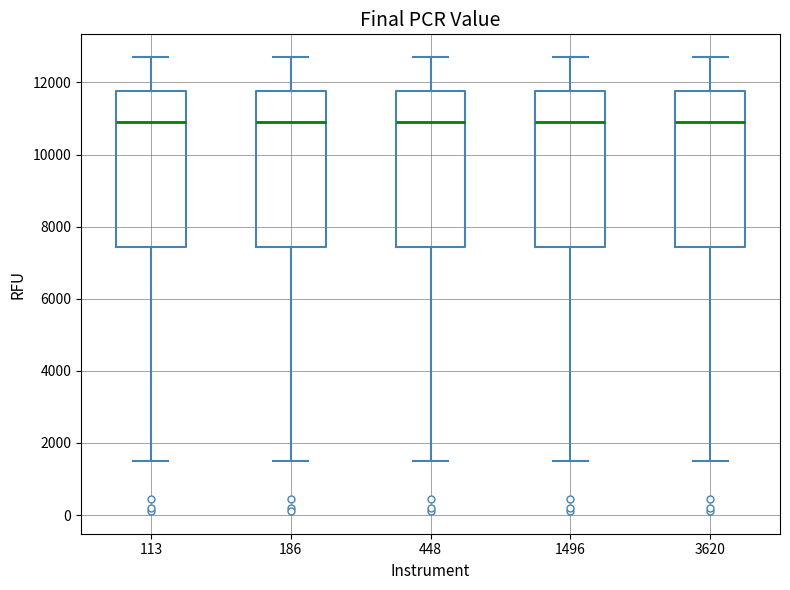

Reading left to right, read every box against the y-axis: the position of its median line, the range the box covers, and the ends of its whiskers. The values are not printed on the chart, so give them approximately, as read against the axis.

113: median 11000, box 7400 to 11800, whiskers 1400 to 12800
186: median 11000, box 7400 to 11800, whiskers 1400 to 12800
448: median 11000, box 7400 to 11800, whiskers 1400 to 12800
1496: median 11000, box 7400 to 11800, whiskers 1400 to 12800
3620: median 11000, box 7400 to 11800, whiskers 1400 to 12800